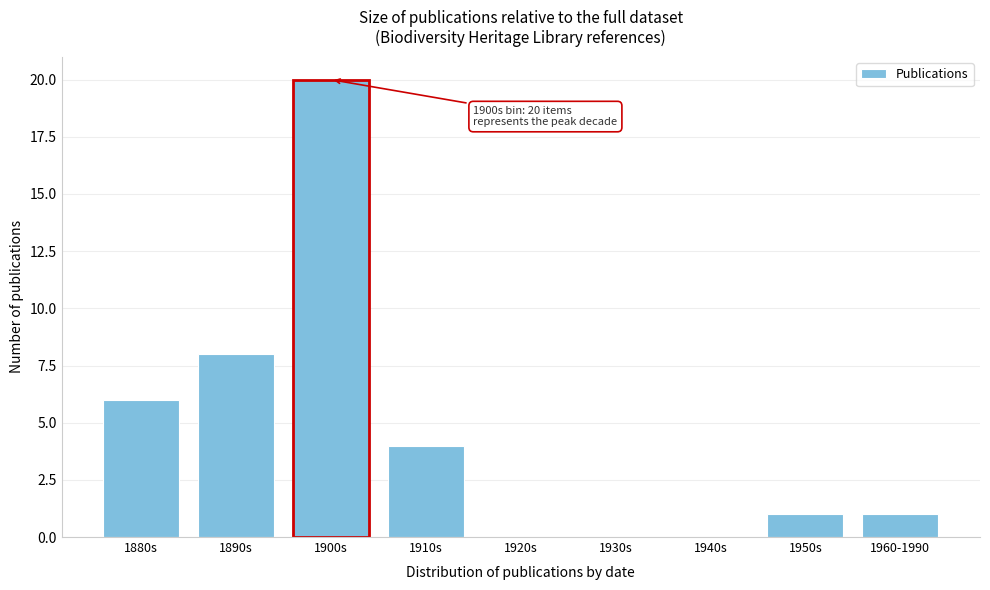

Reading right to left, list all the values displayed in this chart.

1960-1990=1	1950s=1	1940s=0	1930s=0	1920s=0	1910s=4	1900s=20	1890s=8	1880s=6